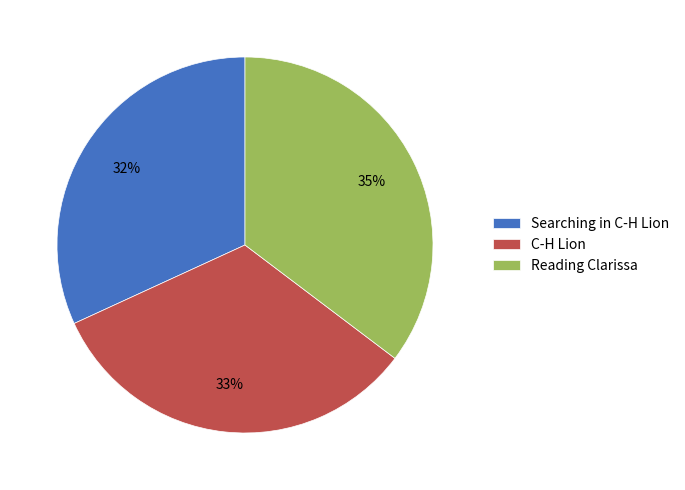

To the nearest percent, what is the difference between the C-H Lion and Searching in C-H Lion slice percentages?

1%